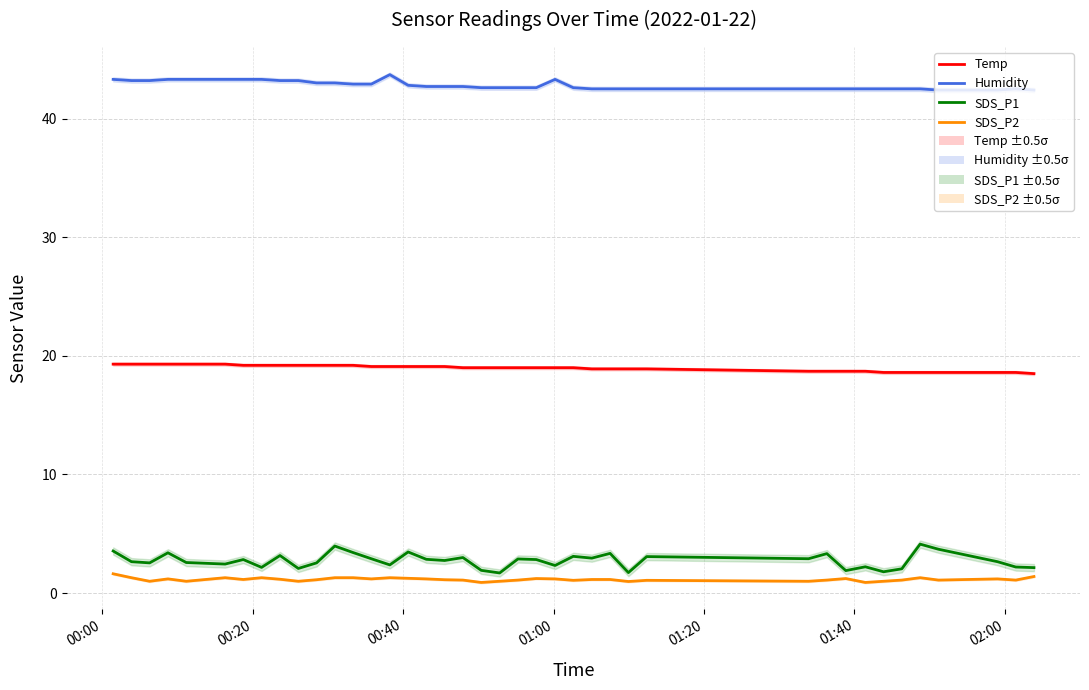

Count the number of data series in this chart.

4